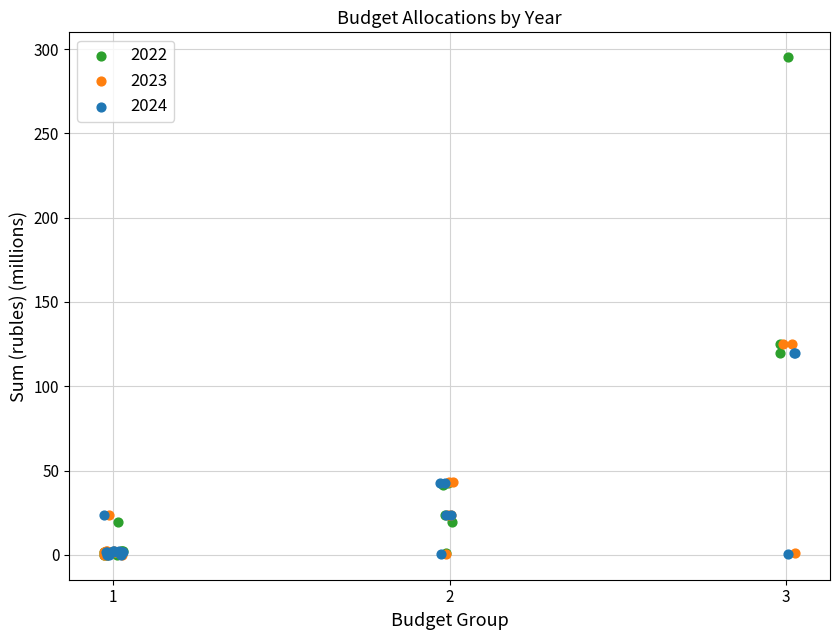

Which series contains the highest Y value?

2022